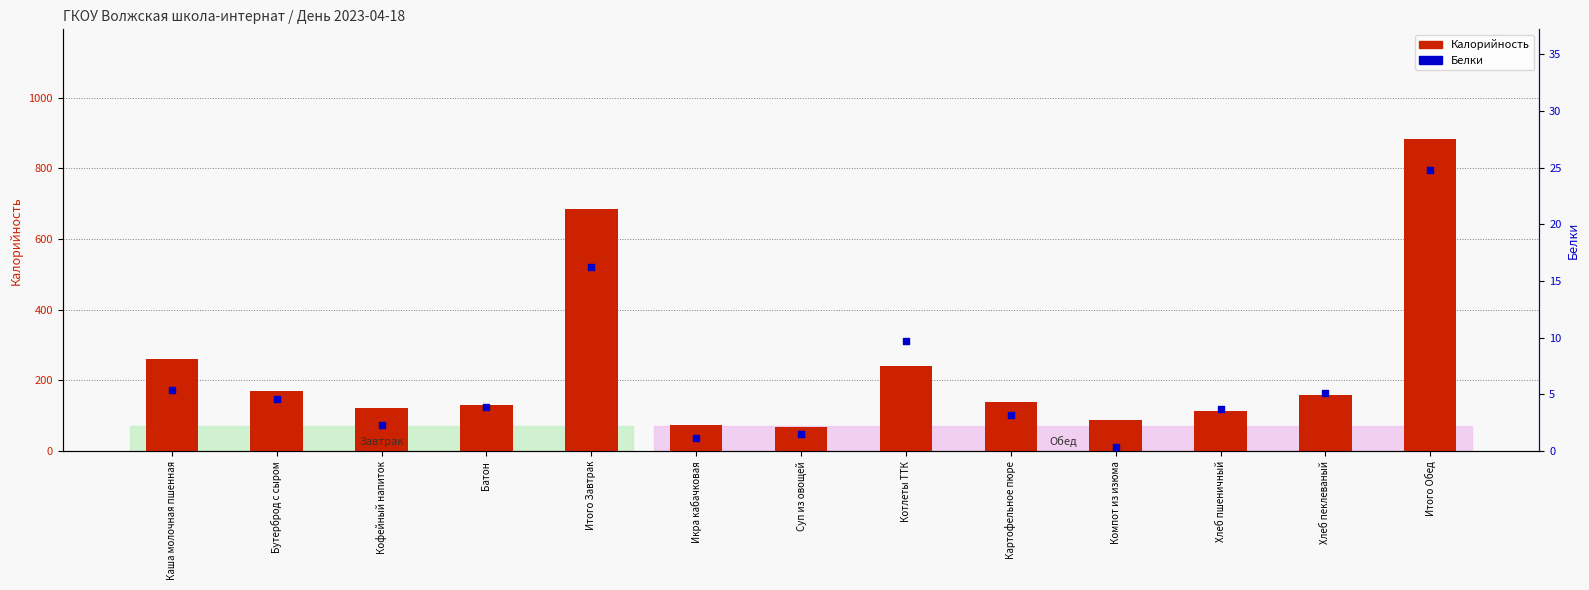

Which series has the largest total across all categories?

Калорийность